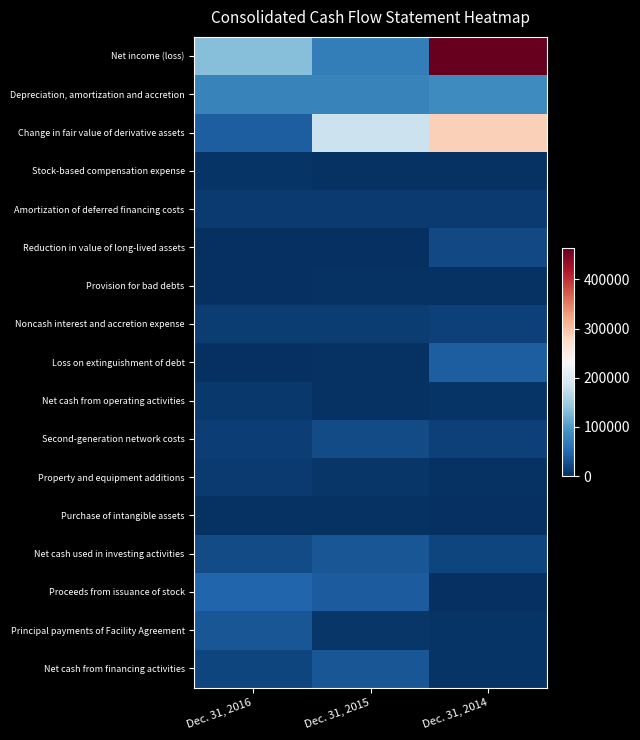

Which category has the lowest value across all series?

Dec. 31, 2015